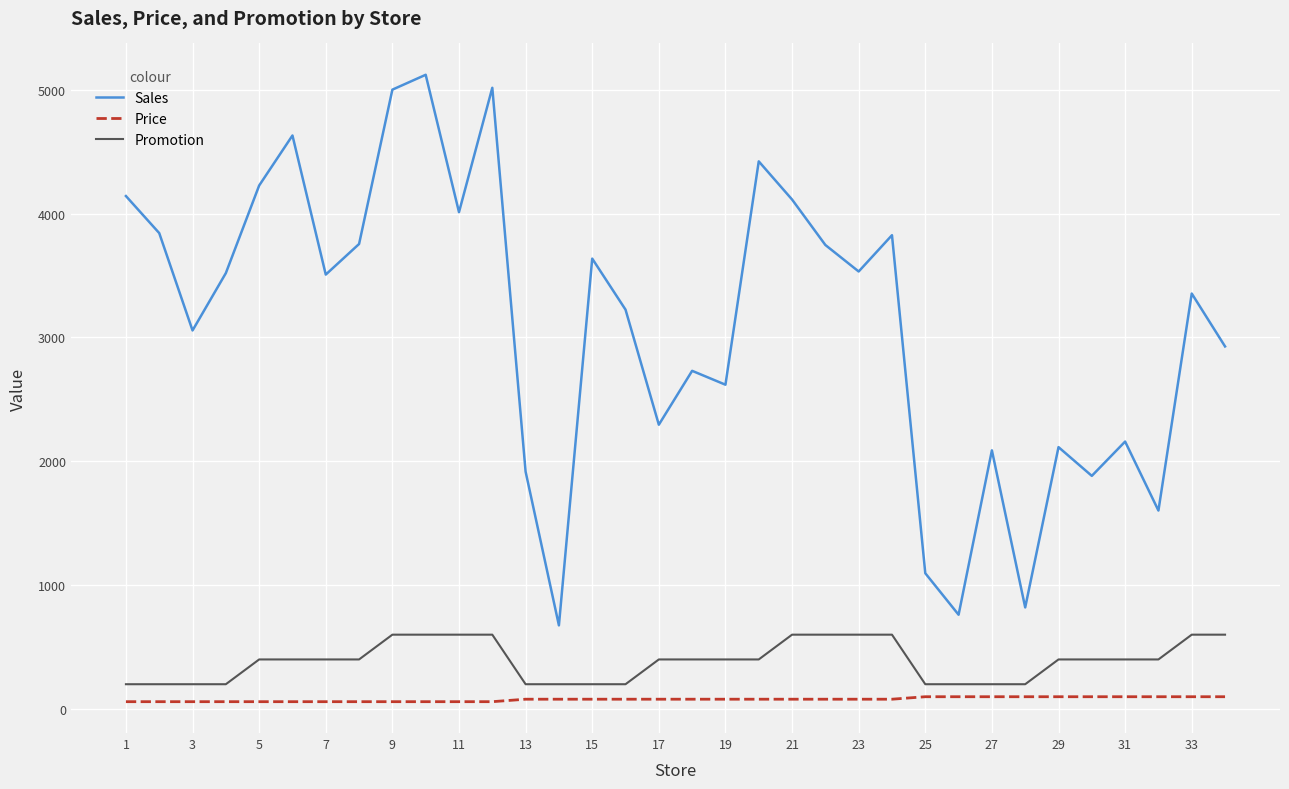

Which series has the largest total across all categories?

Sales